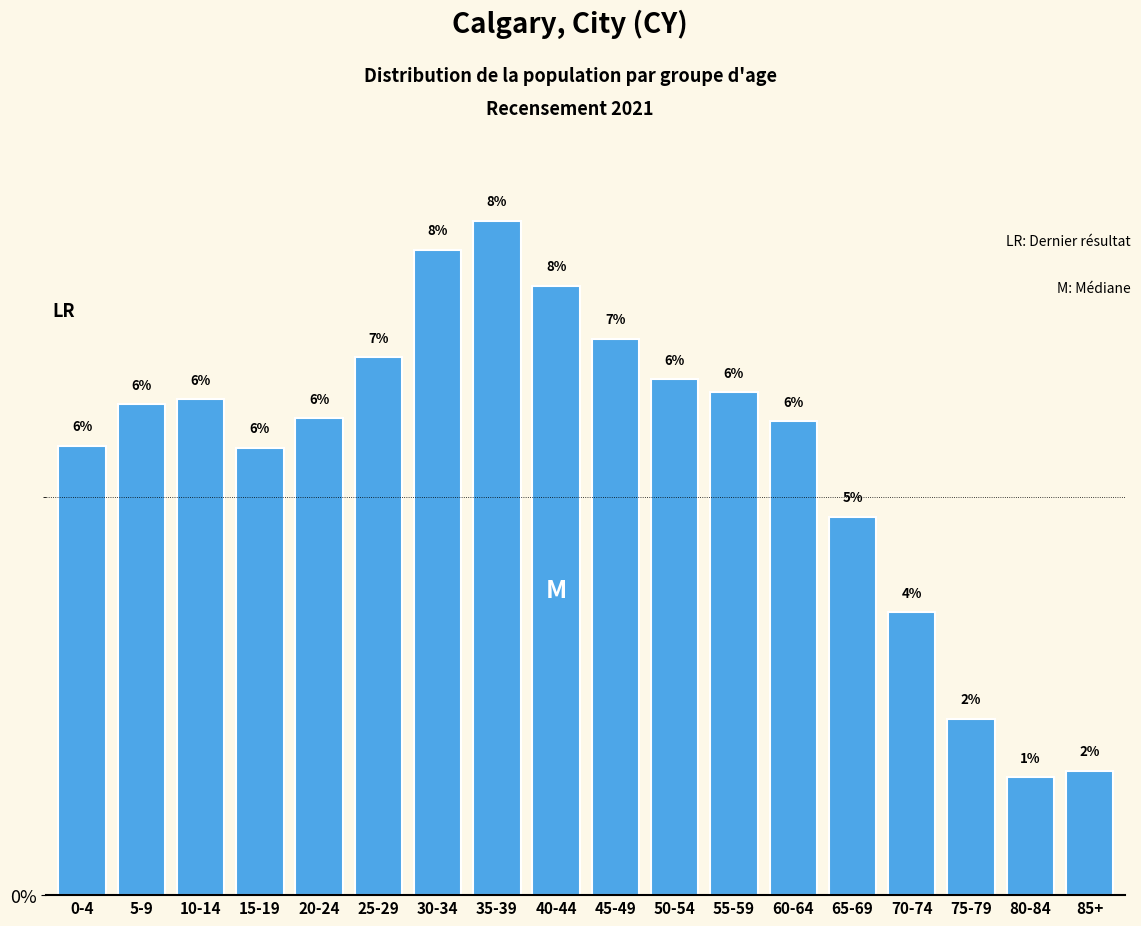

Which has a higher value, 5-9 or 65-69?

5-9